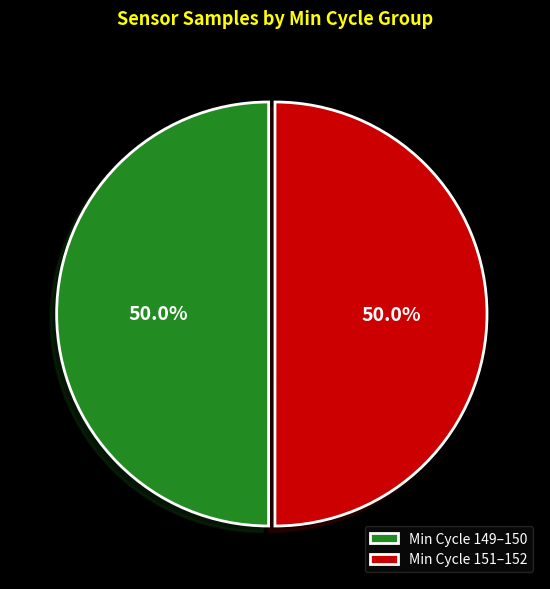

What is the ratio of the value at Min Cycle 149–150 to the value at Min Cycle 151–152?

1.0